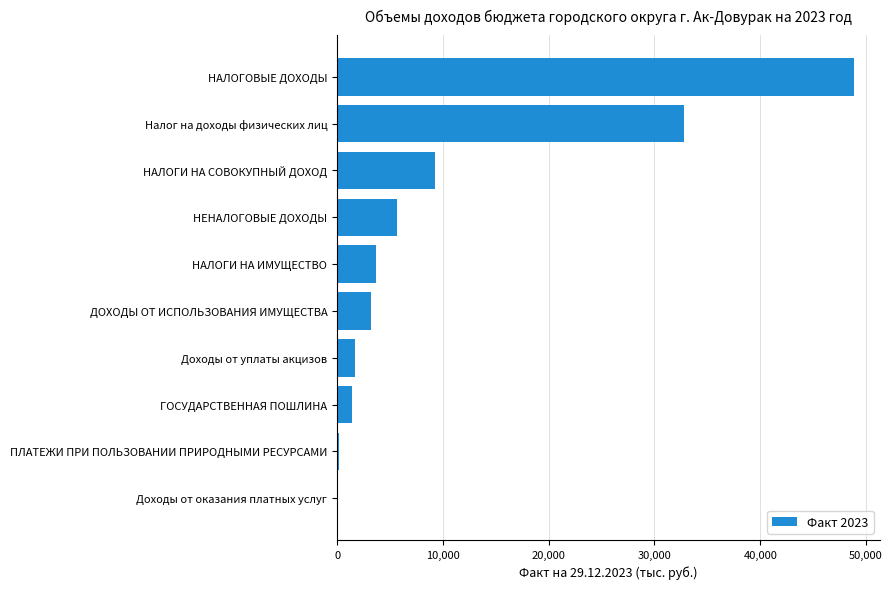

At which category does the chart reach its peak across all series?

НАЛОГОВЫЕ ДОХОДЫ